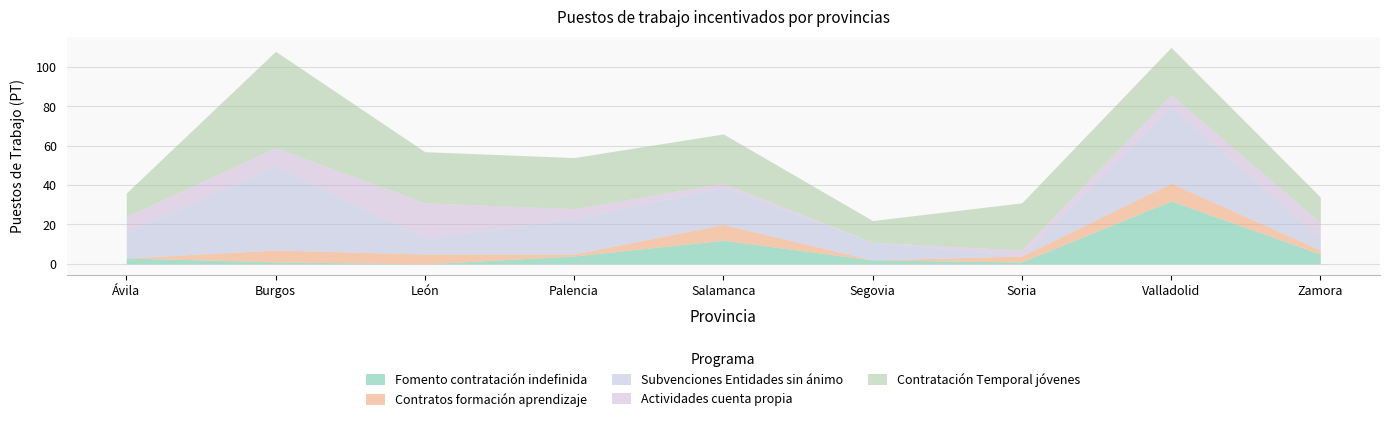

Which series ends up on top after the final intersection of Subvenciones Entidades sin ánimo and Actividades cuenta propia?

Actividades cuenta propia